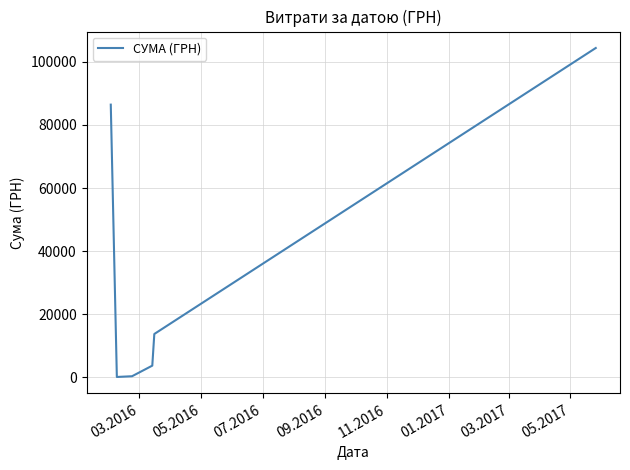

What is the greatest value displayed?

104400.0